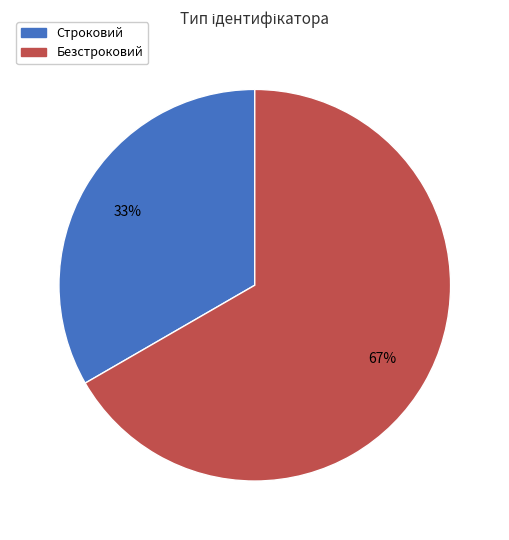

Between Строковий and Безстроковий, which is larger?

Безстроковий